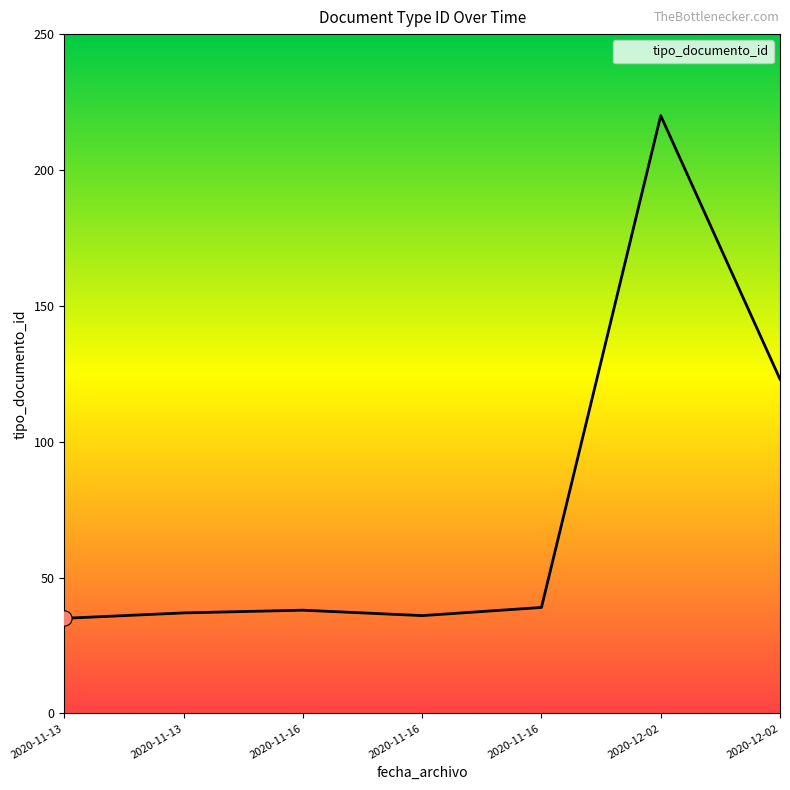

What is the change in value from 2020-12-02 to 2020-12-02?

-97